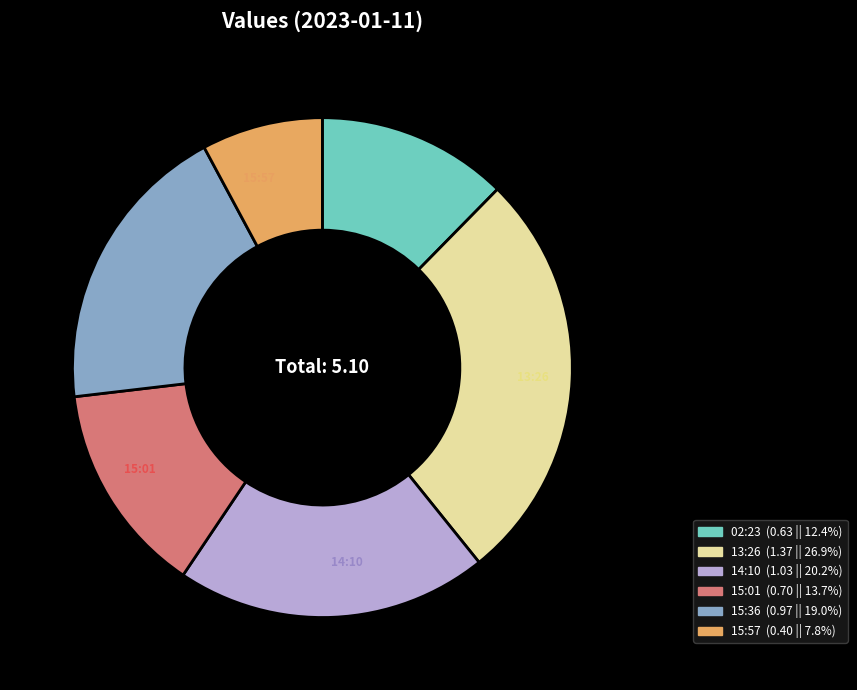

Count the number of slices in the pie.

6